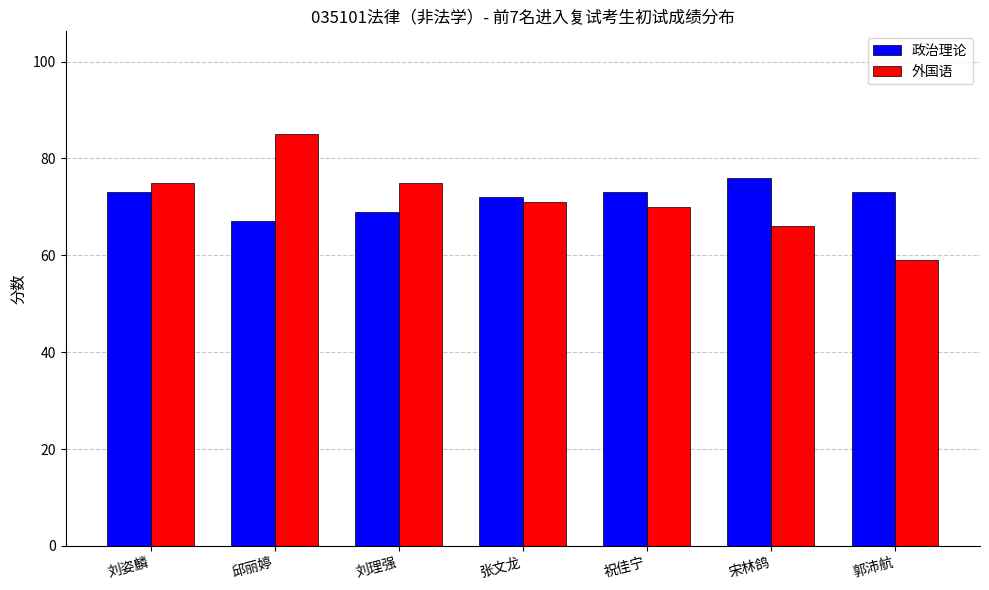

Which series has the widest spread of values?

外国语